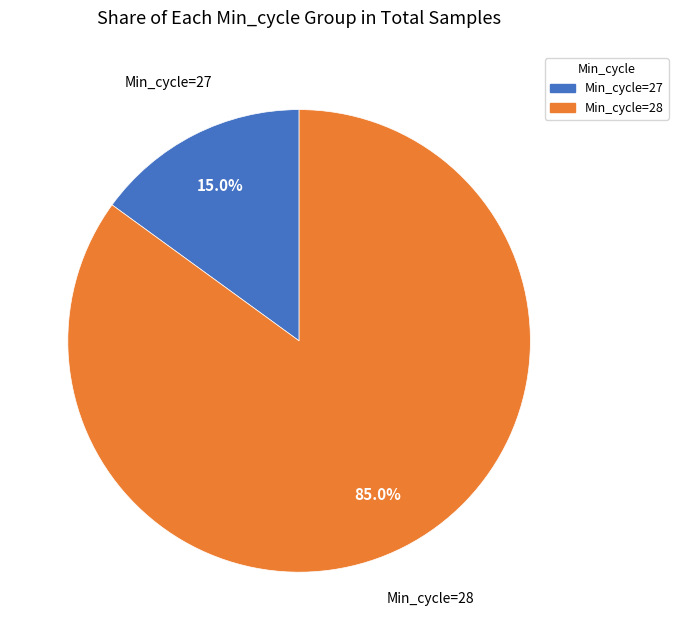

Rank the categories by value from lowest to highest.

Min_cycle=27, Min_cycle=28